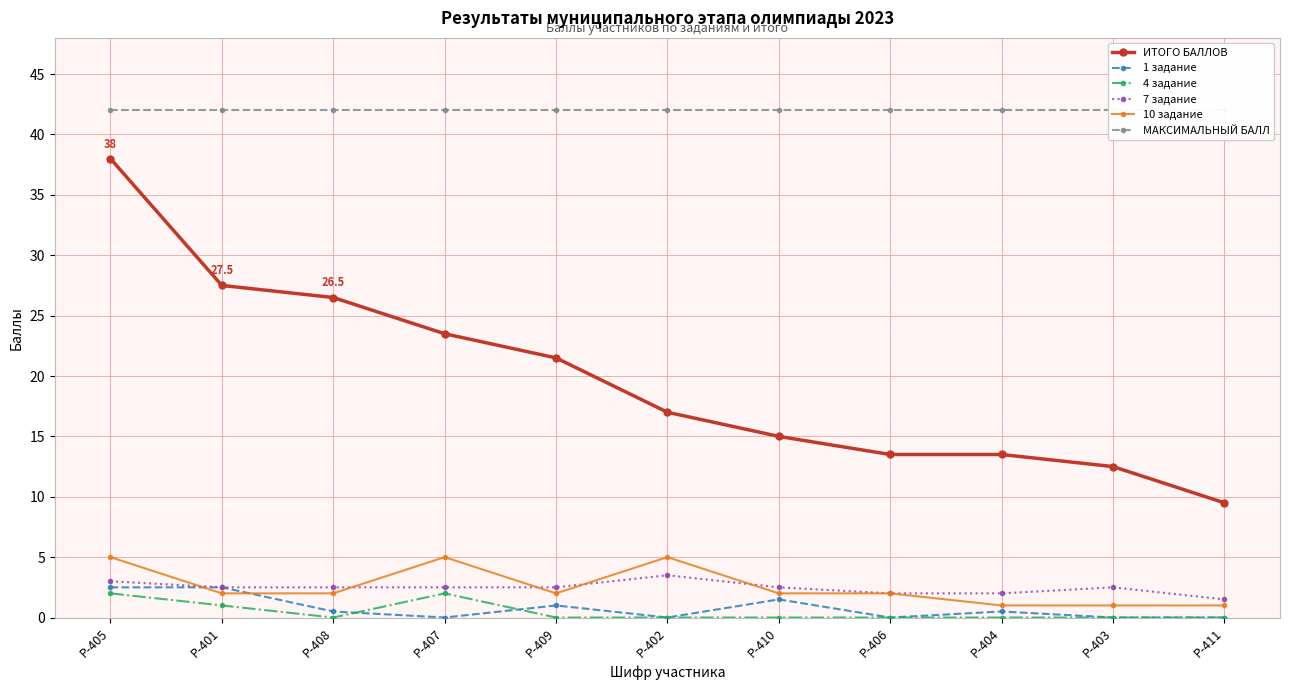

Which series has the largest total across all categories?

МАКСИМАЛЬНЫЙ БАЛЛ